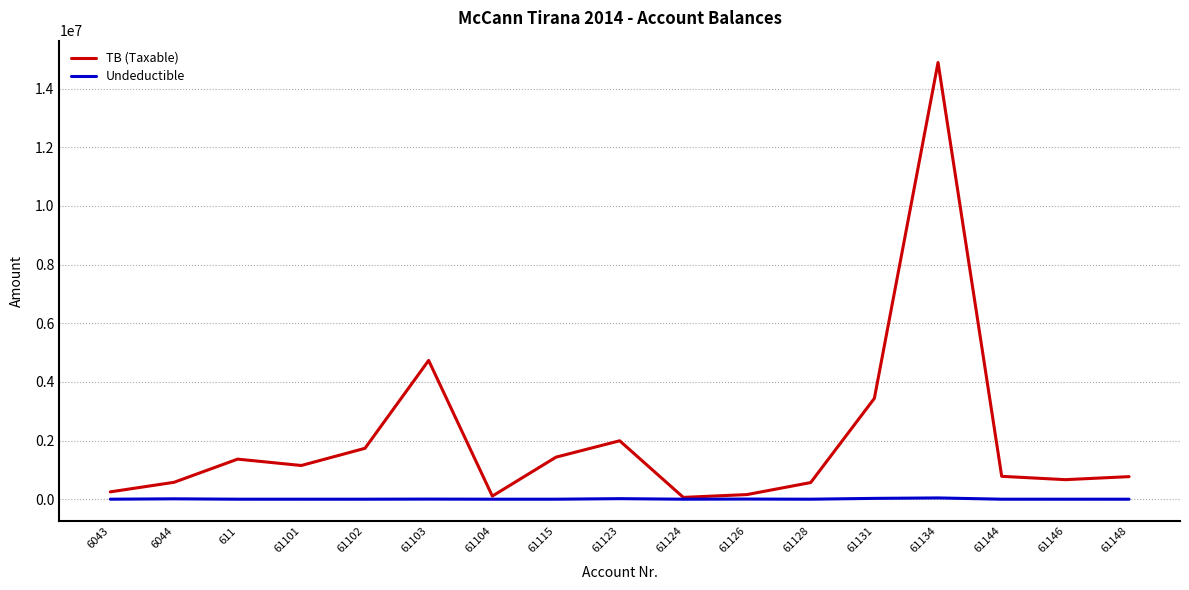

True or false: TB (Taxable) has more than 2 points higher than both neighbors.

True